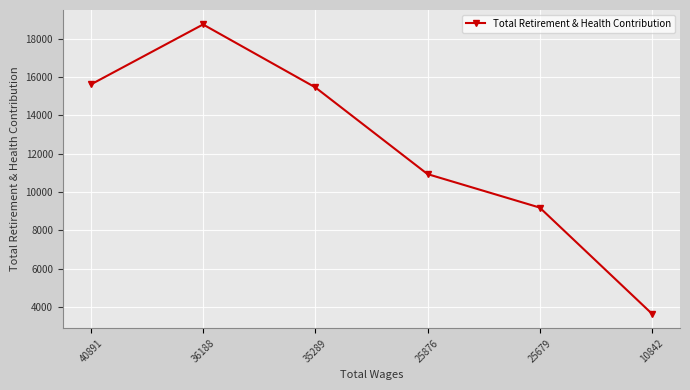

Does the chart have visible grid lines?

Yes